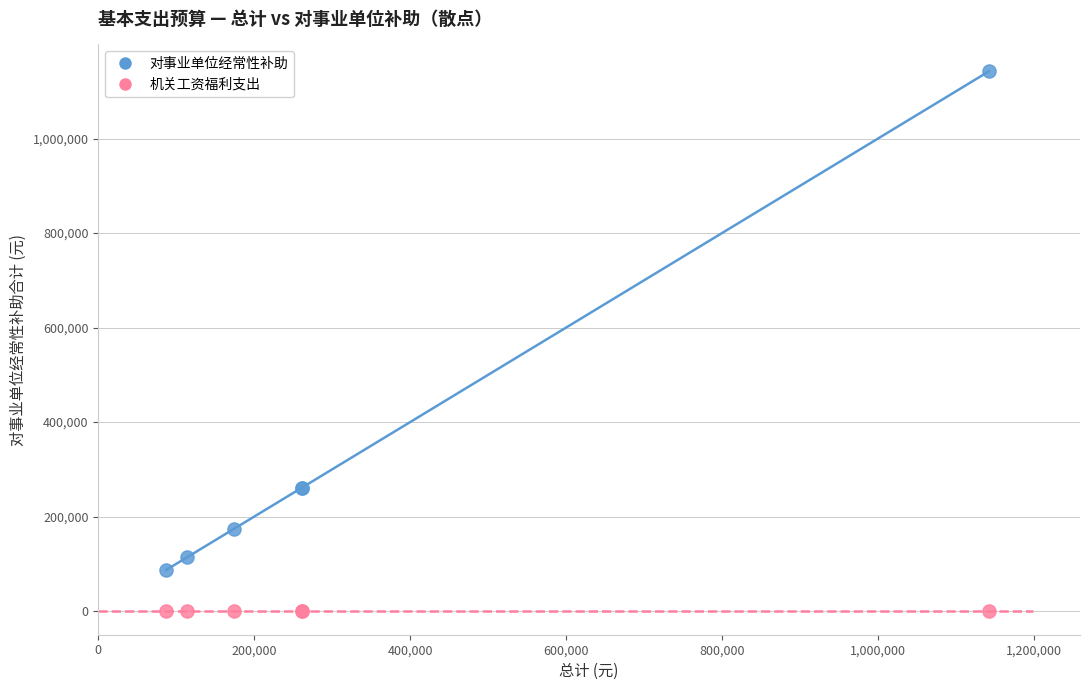

Which series reaches the maximum Y coordinate?

对事业单位经常性补助